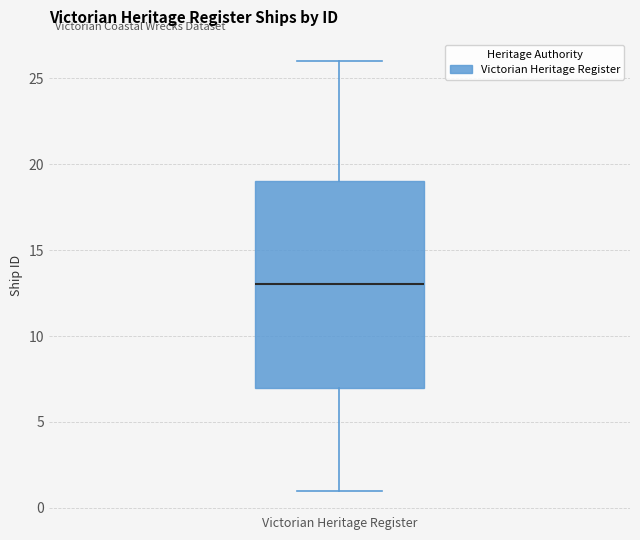

Read this box plot against the y-axis: the position of the median line, the range covered by the box, and the ends of both whiskers. The values are not printed on the chart, so give them approximately, as read against the axis.

median 13, box 7 to 19, whiskers 1 to 26